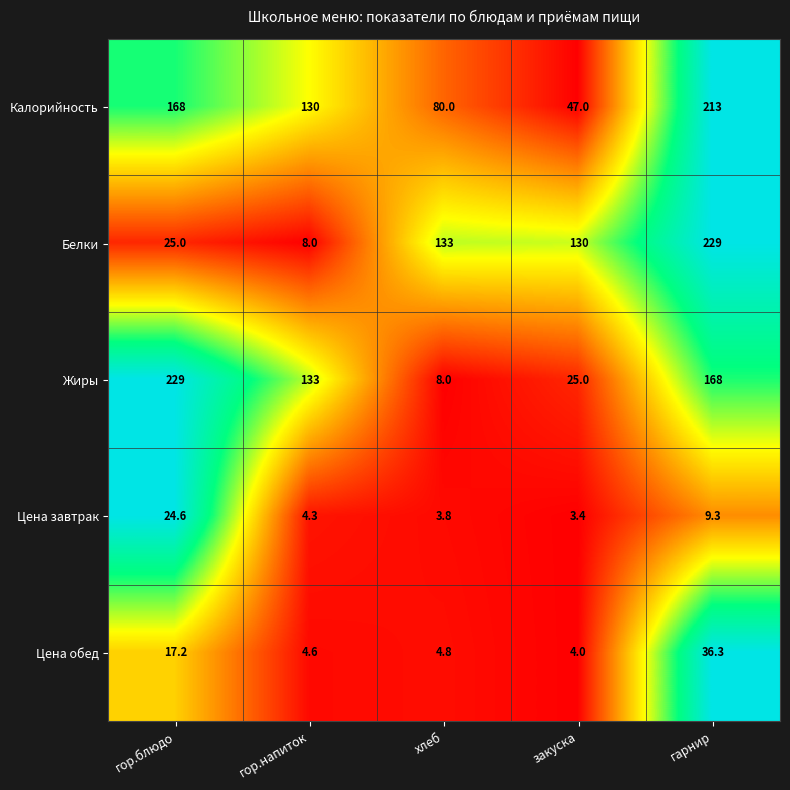

What is the difference between the highest and lowest values at гор.напиток?

128.7